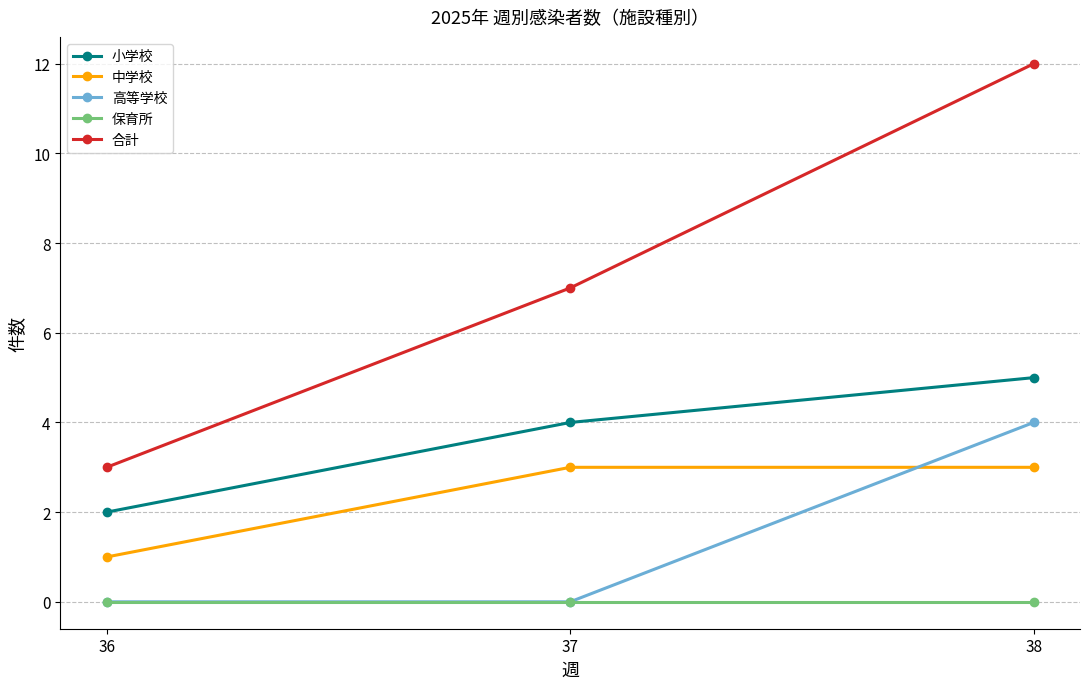

What is the average value of the 中学校 series?

2